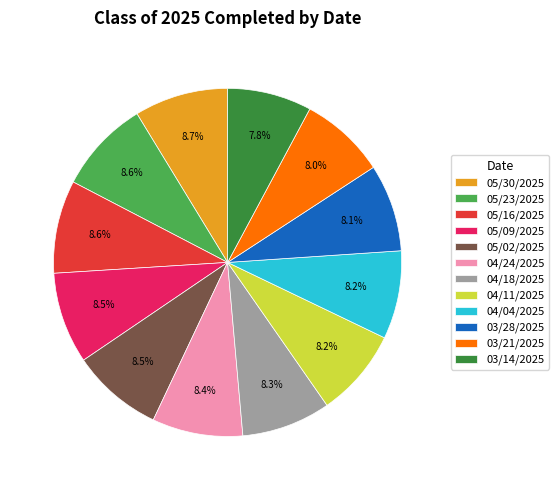

To the nearest percent, what is the difference between the largest and smallest slice percentages?

1%